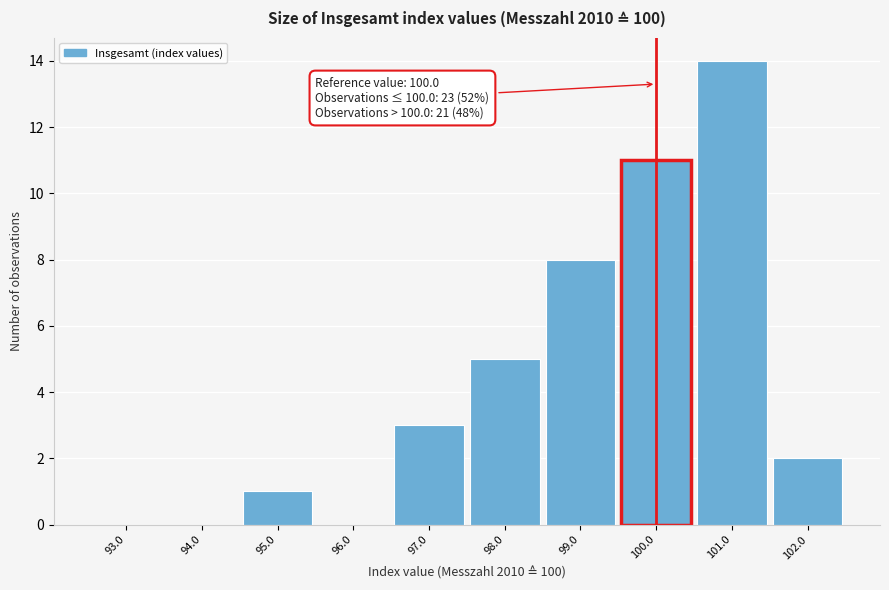

Which range on the x-axis has the tallest bar?

100.5 to 101.5